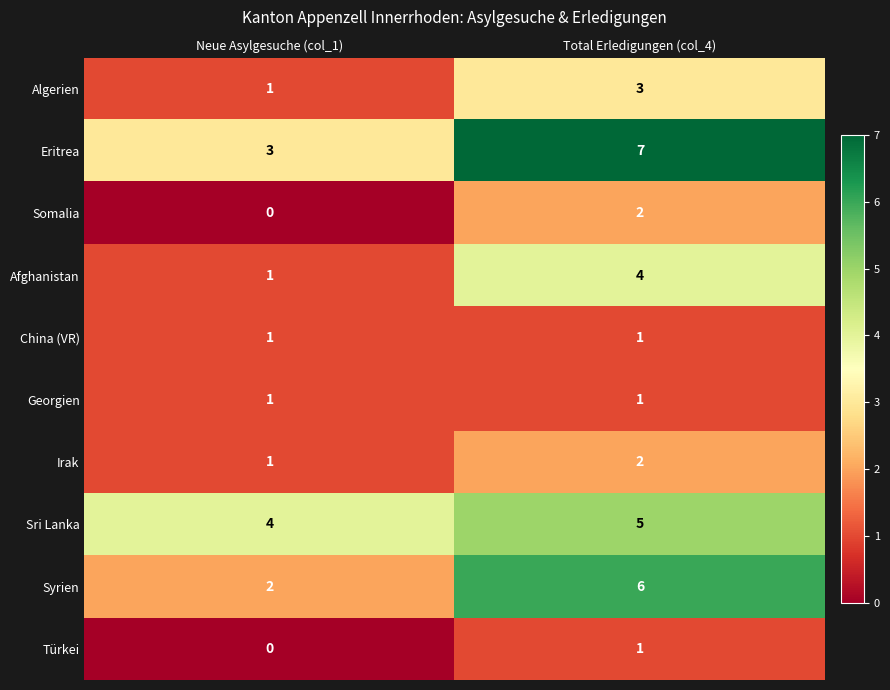

At how many categories does at least one series exceed 6?

1